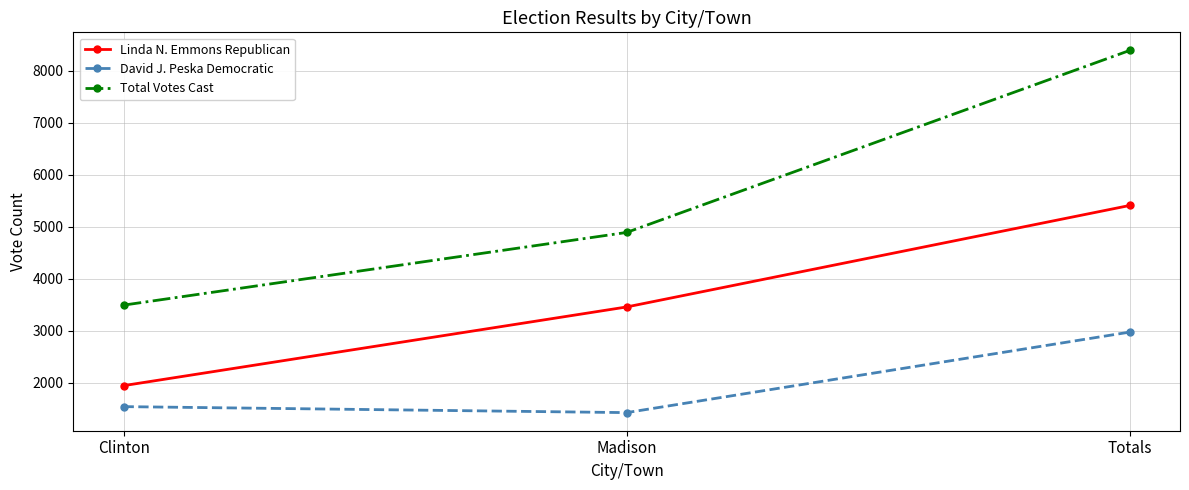

Rank the series at Totals from highest to lowest value.

Total Votes Cast, Linda N. Emmons Republican, David J. Peska Democratic